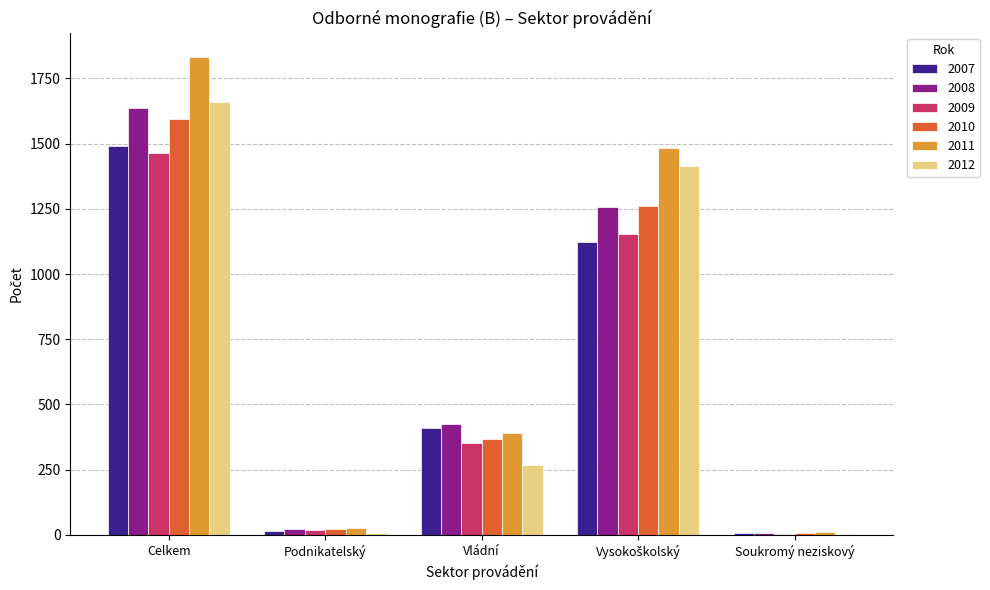

At which label is 2010 closest to 801?

Vládní